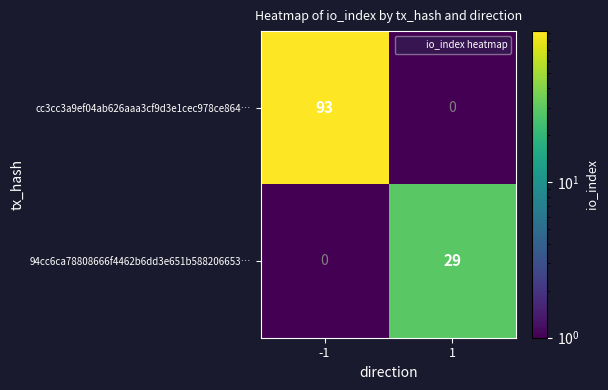

Which series has the largest total across all categories?

cc3cc3a9ef04ab626aaa3cf9d3e1cec978ce864…